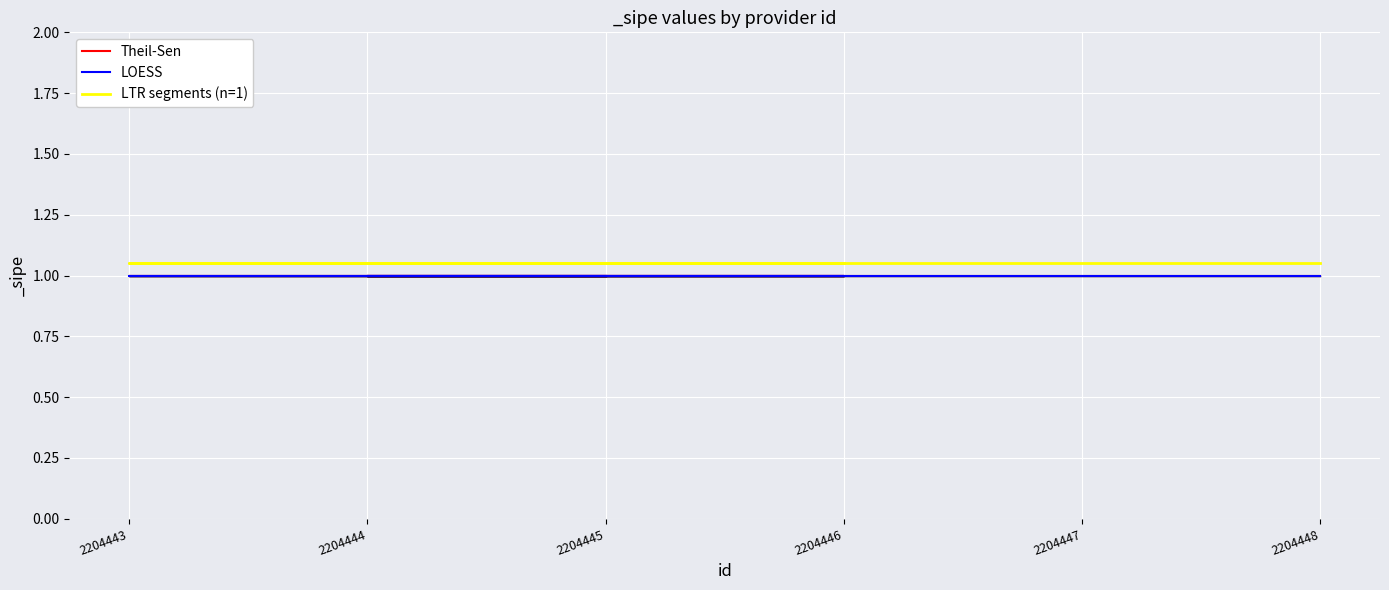

Reading right to left, what are all the values shown in this chart?

Theil-Sen: 1.0	1.0	1.0	1.0	1.0	1.0
LOESS: 1.0	1.0	1.0	1.0	1.0	1.0
LTR segments (n=1): 1.1	1.1	1.1	1.1	1.1	1.1